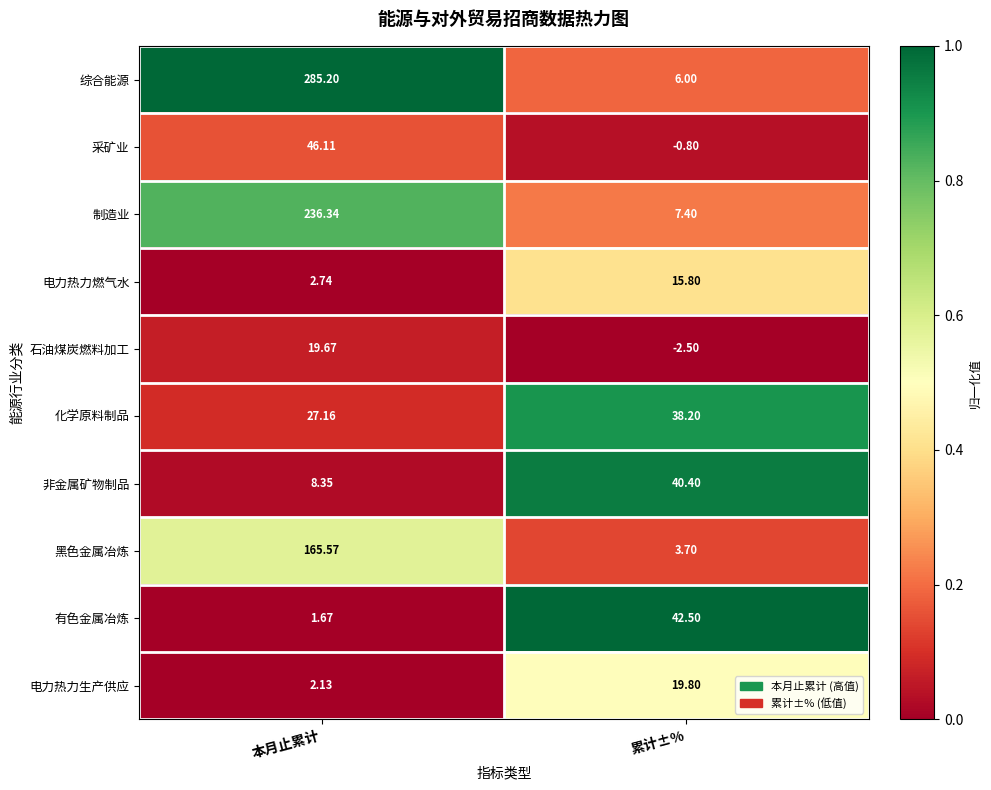

Which series has the largest total across all categories?

综合能源